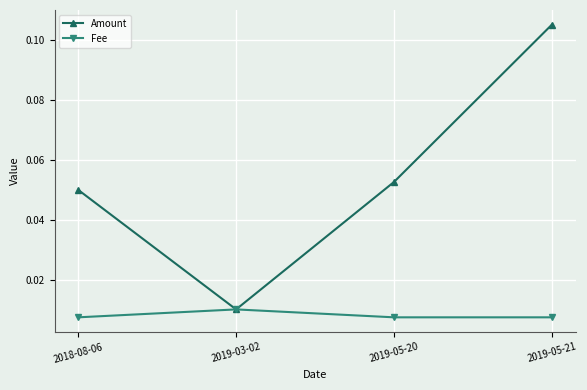

True or false: Amount has a value of 0.2 at 2019-05-21.

False